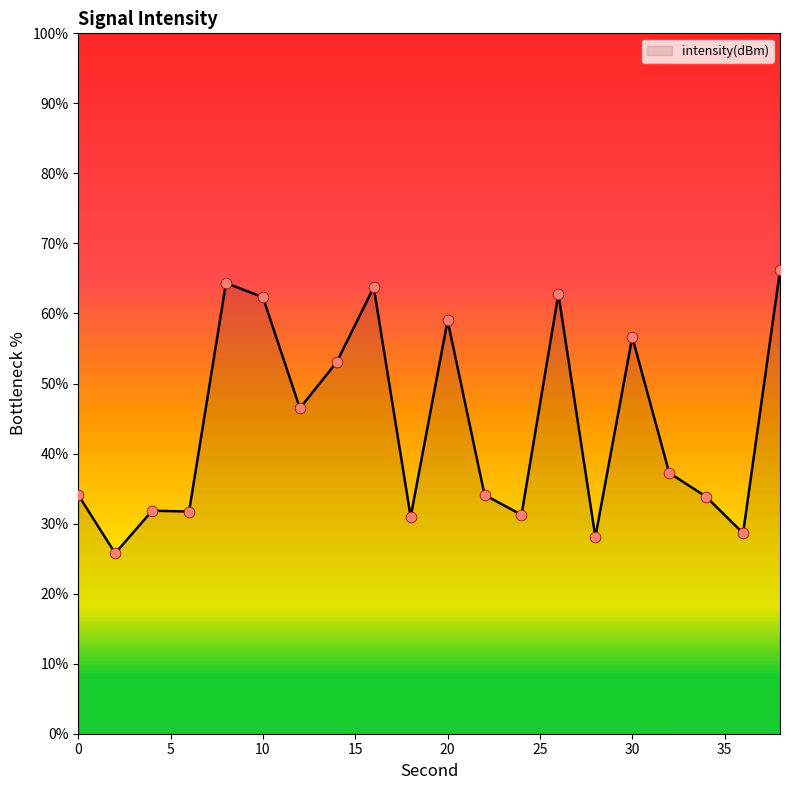

What is the difference between the maximum and minimum values?

40.4